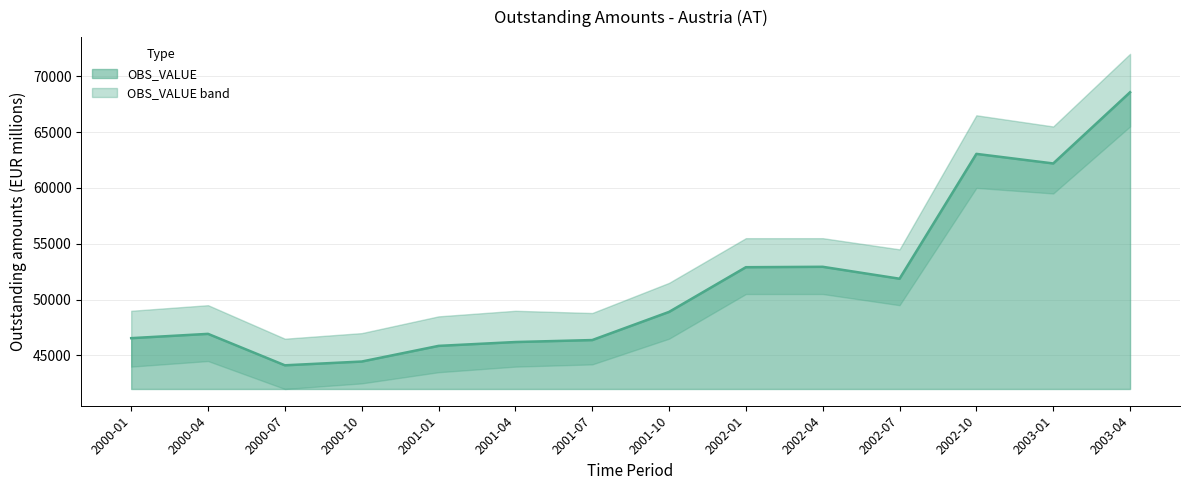

True or false: the data shows 46550 at 2000-01.

True